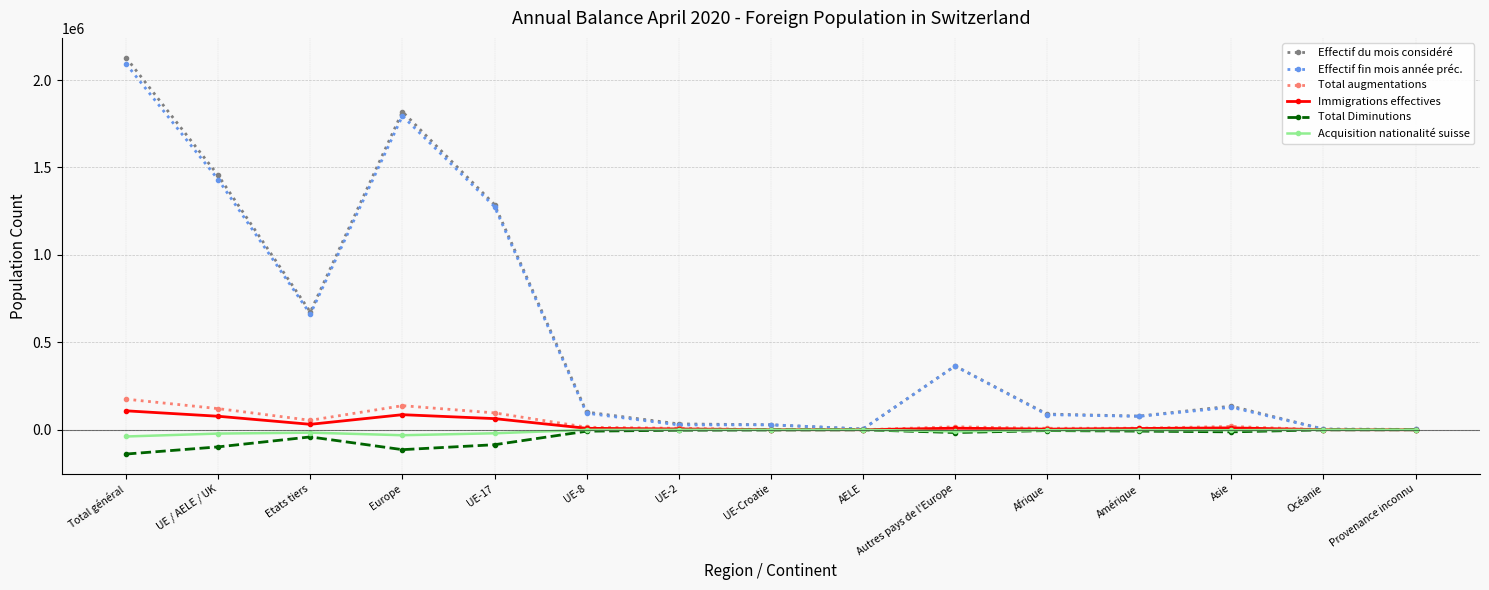

What is the value of the Acquisition nationalité suisse point at the 14th from the left?

-56